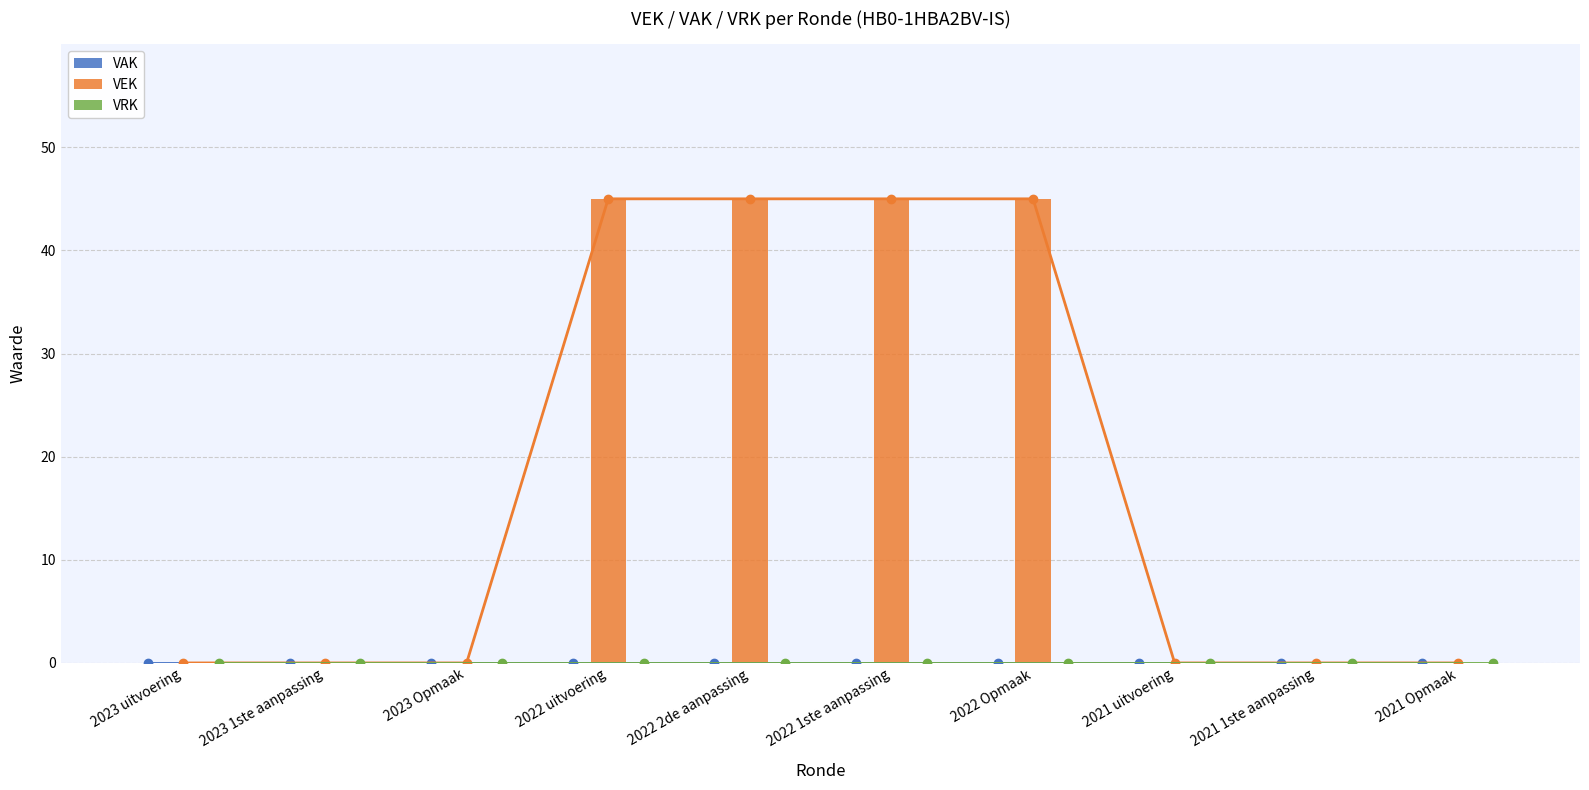

How many bars are there in each group?

3